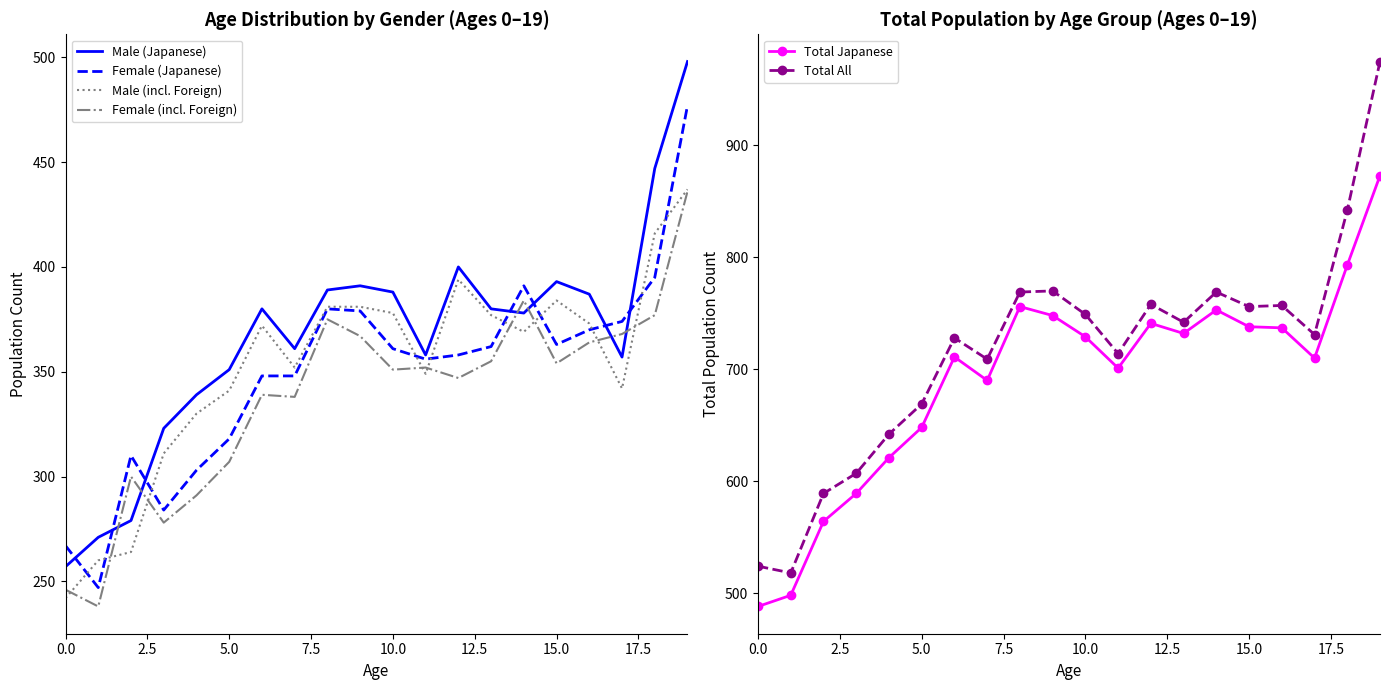

What is the greatest value displayed?

975